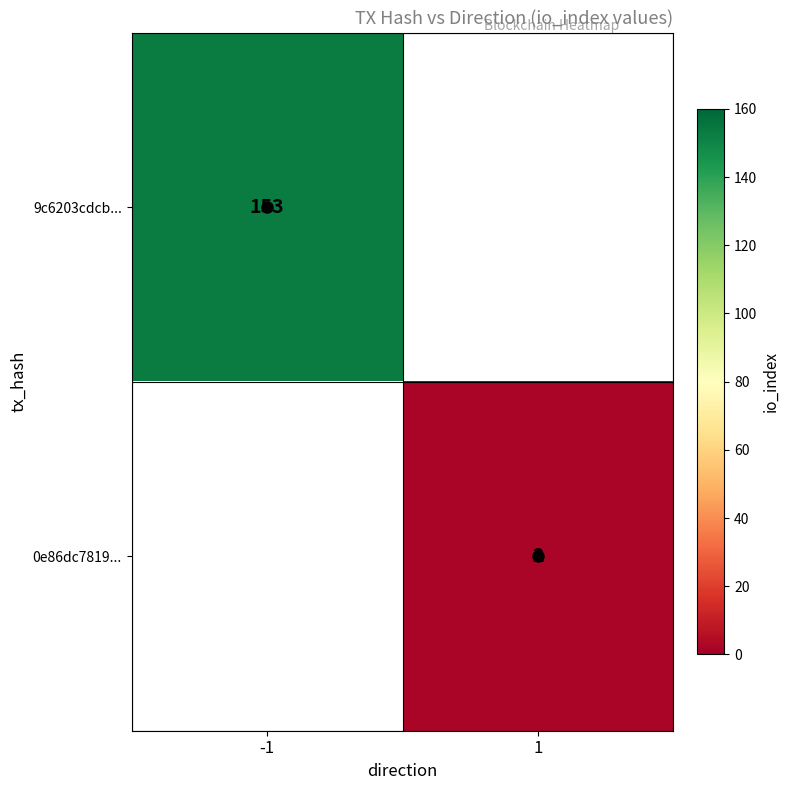

What is the maximum value shown in the chart?

153.0